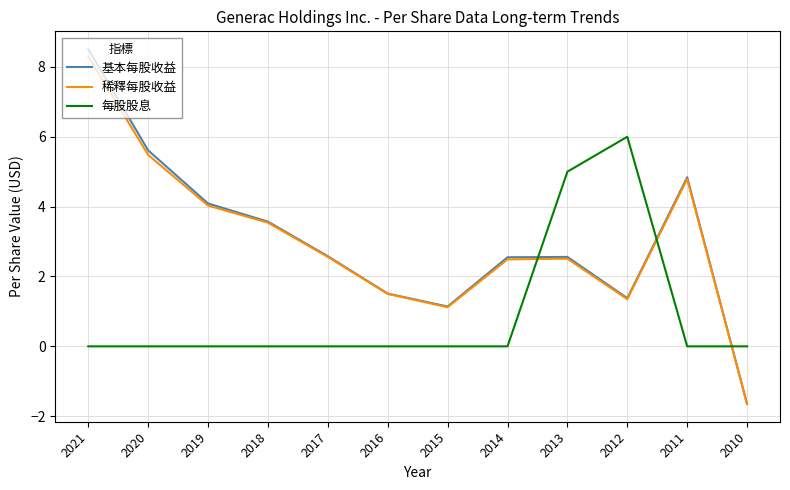

Which label corresponds to the largest value in the chart?

2021